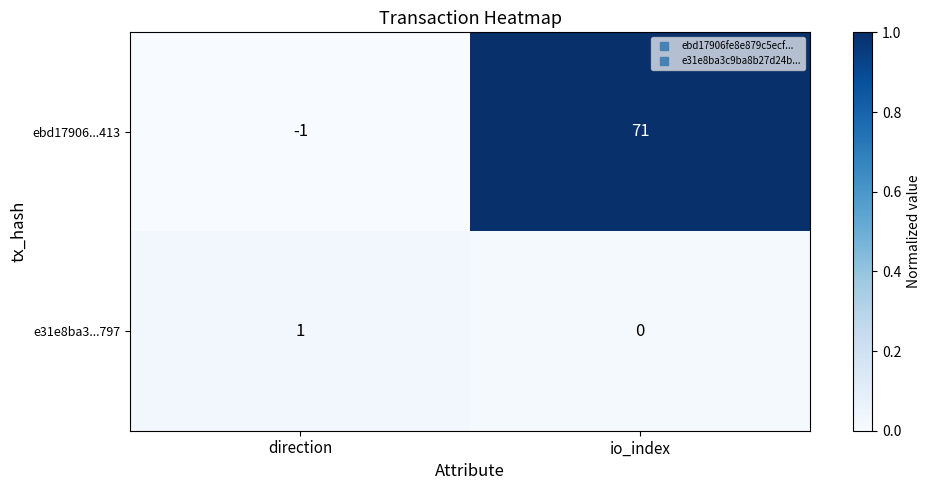

At how many categories does at least one series exceed 0?

2